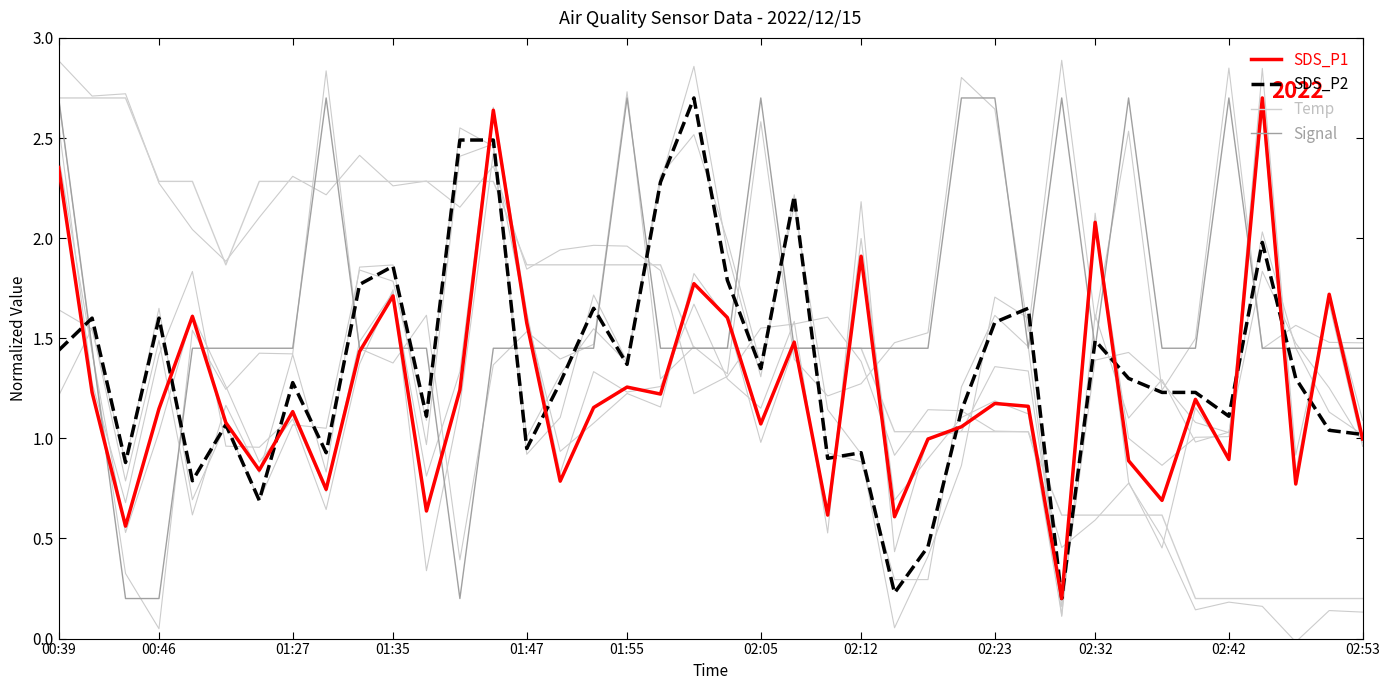

How many lines are shown in the chart?

4